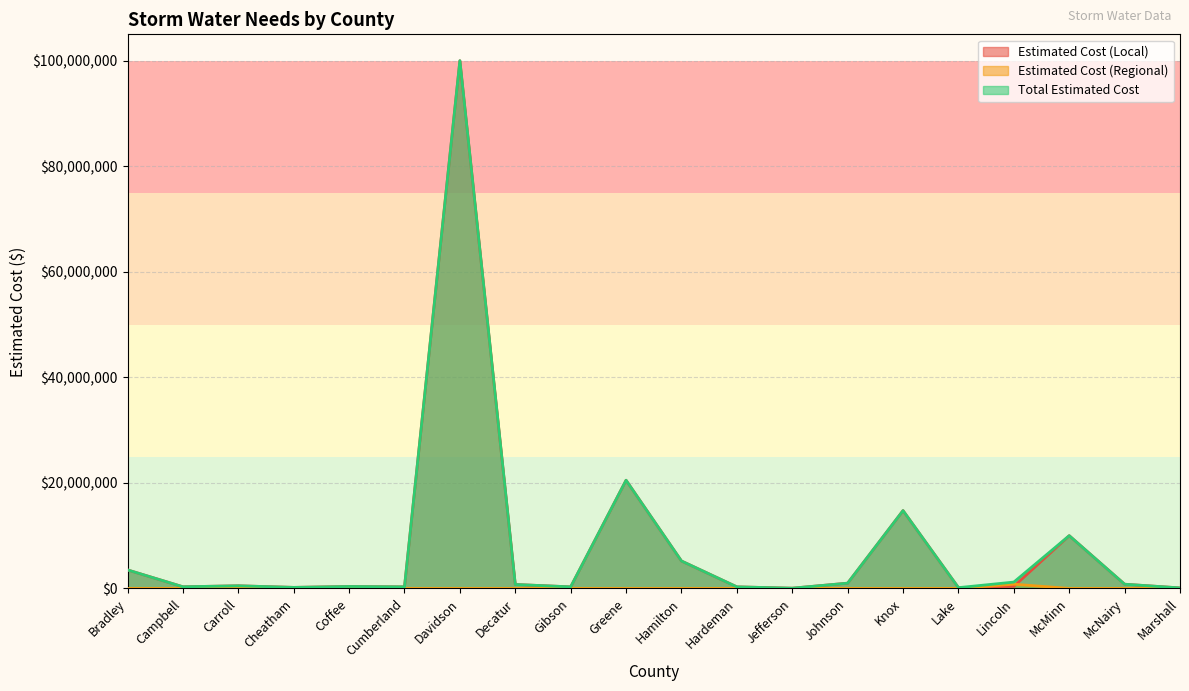

What is the difference between the second highest and minimum values in the Estimated Cost (Local) series?

20450000